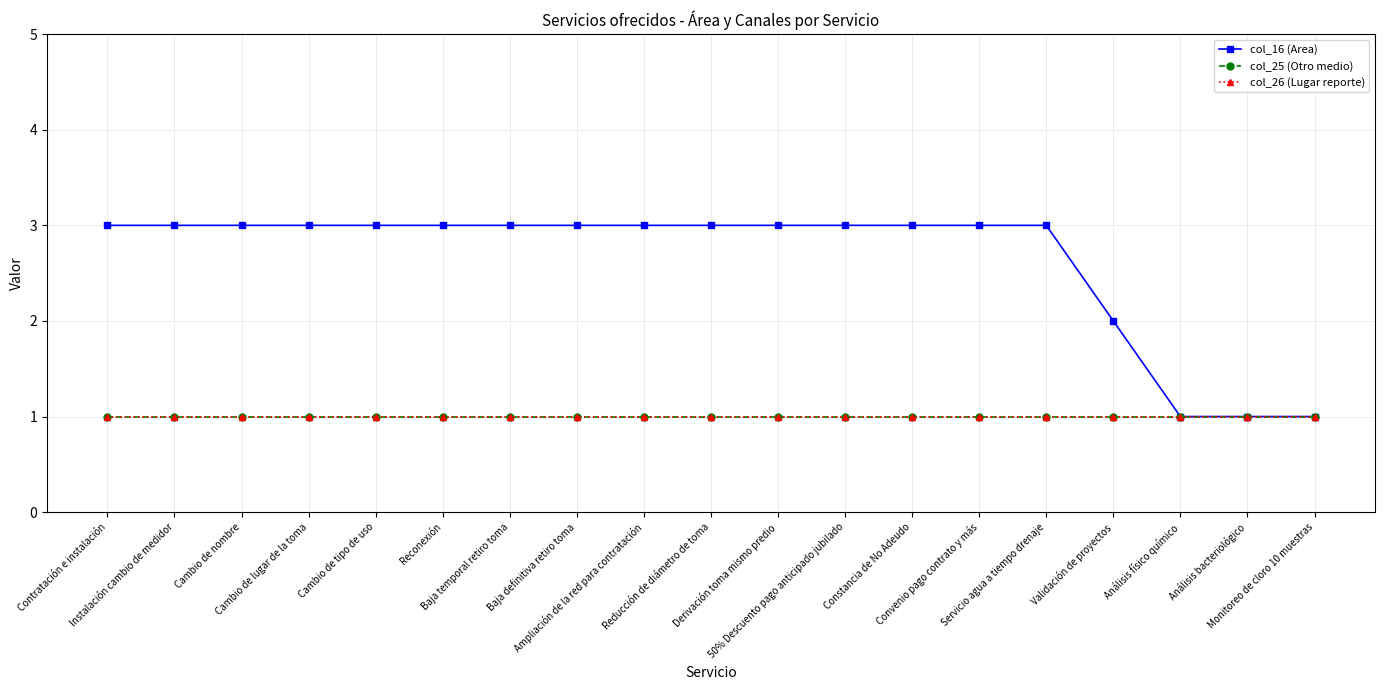

True or false: col_25 (Otro medio) and col_16 (Area) cross at least once.

False